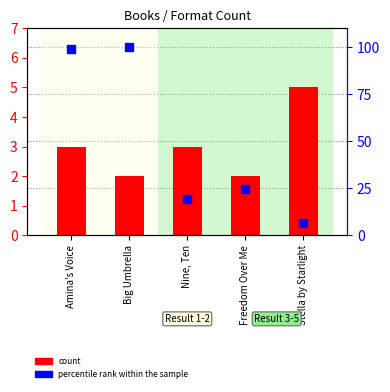

What is the total value across all series at Nine, Ten?

22.1